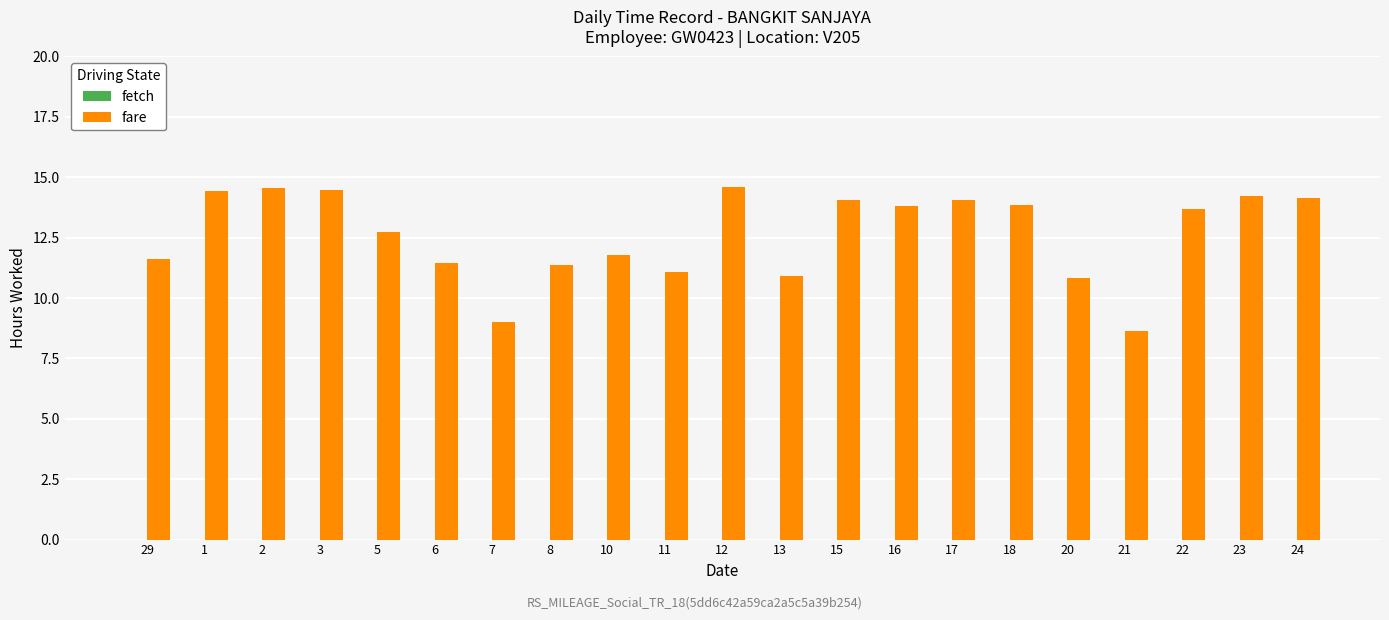

What is the sum of the values at 12 and 29?

26.2